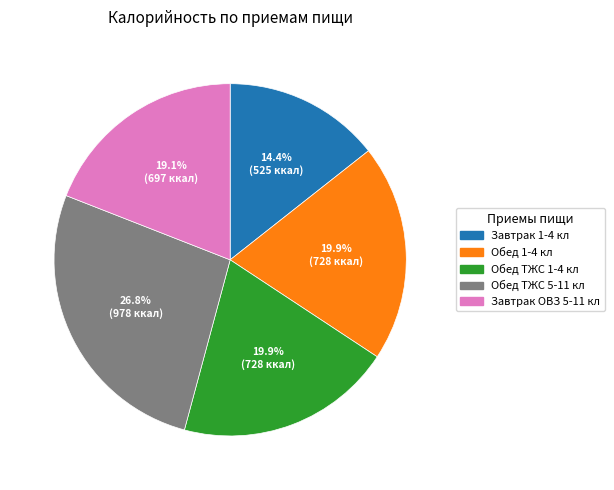

The Завтрак ОВЗ 5-11 кл slice represents 19% of the pie. True or false?

True